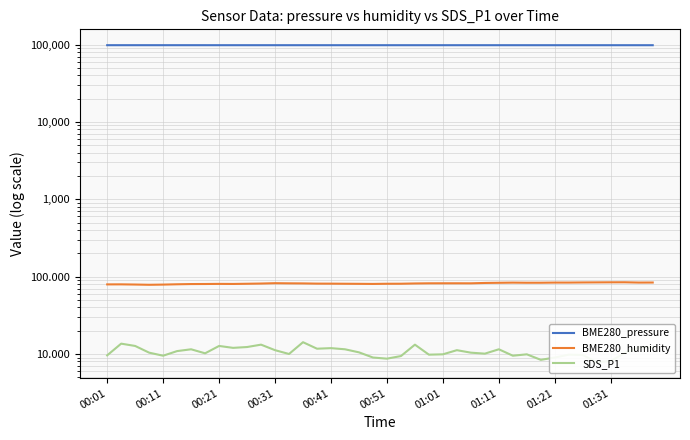

Is it true that BME280_pressure equals 98201.7 at 27?

True